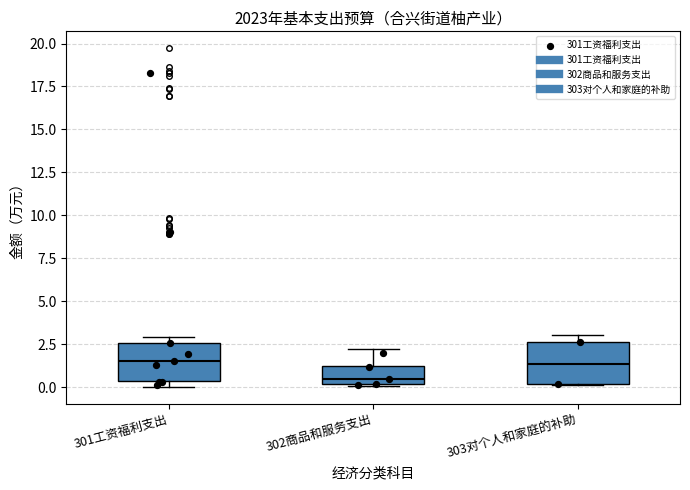

Reading left to right, transcribe this box plot: for each box, give where its median line is, the range the box spans, and where its two whiskers end, as read against the y-axis. The values are not printed on the chart, so give them approximately, as read against the axis.

301工资福利支出: median 1.5, box 0.5 to 2.5, whiskers 0.0 to 3.0
302商品和服务支出: median 0.5, box 0.0 to 1.0, whiskers 0.0 to 2.0
303对个人和家庭的补助: median 1.5, box 0.0 to 2.5, whiskers 0.0 to 3.0